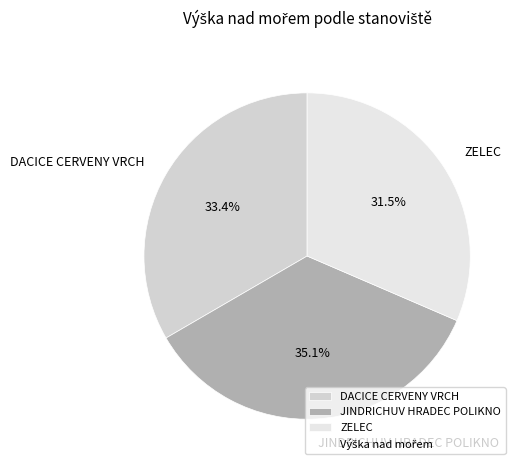

Between DACICE CERVENY VRCH and ZELEC, which is larger?

DACICE CERVENY VRCH